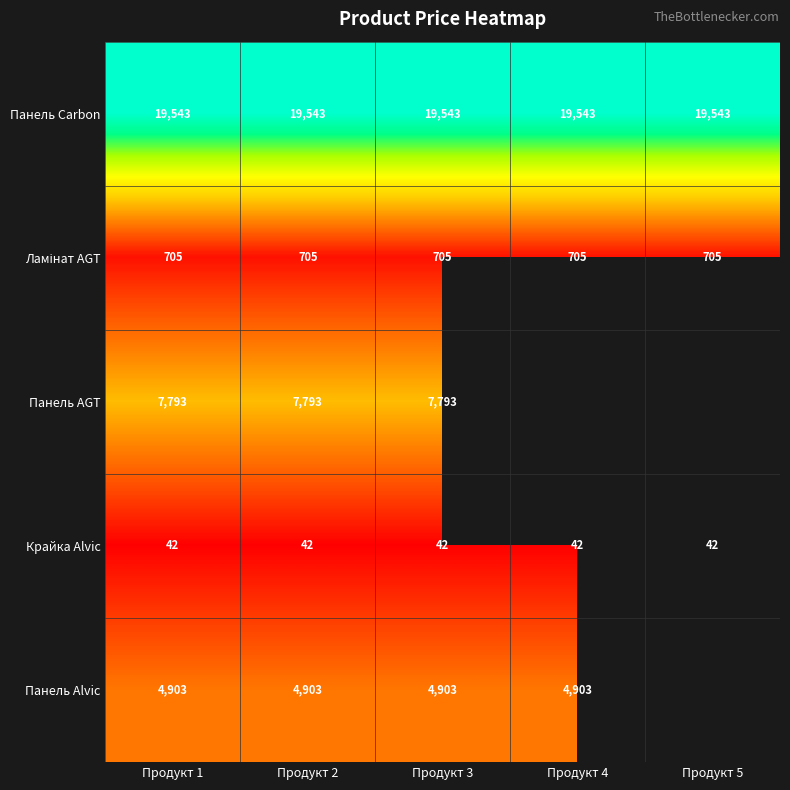

How many data points does each series have?

5